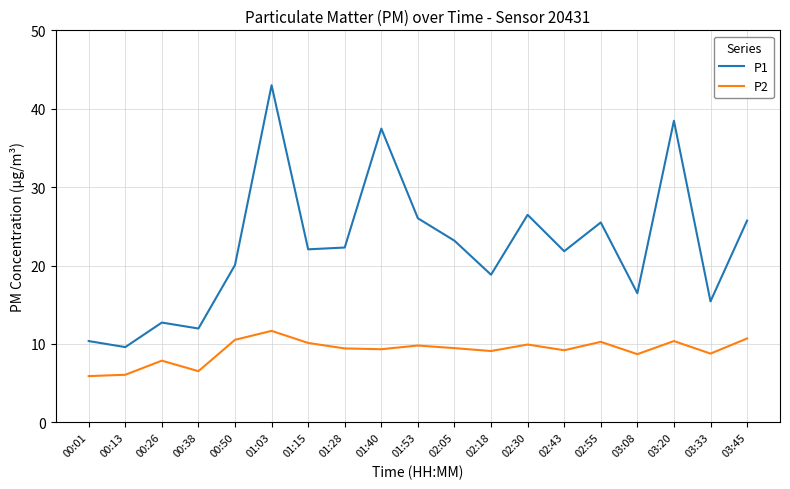

True or false: P2 and P1 cross at least once.

False